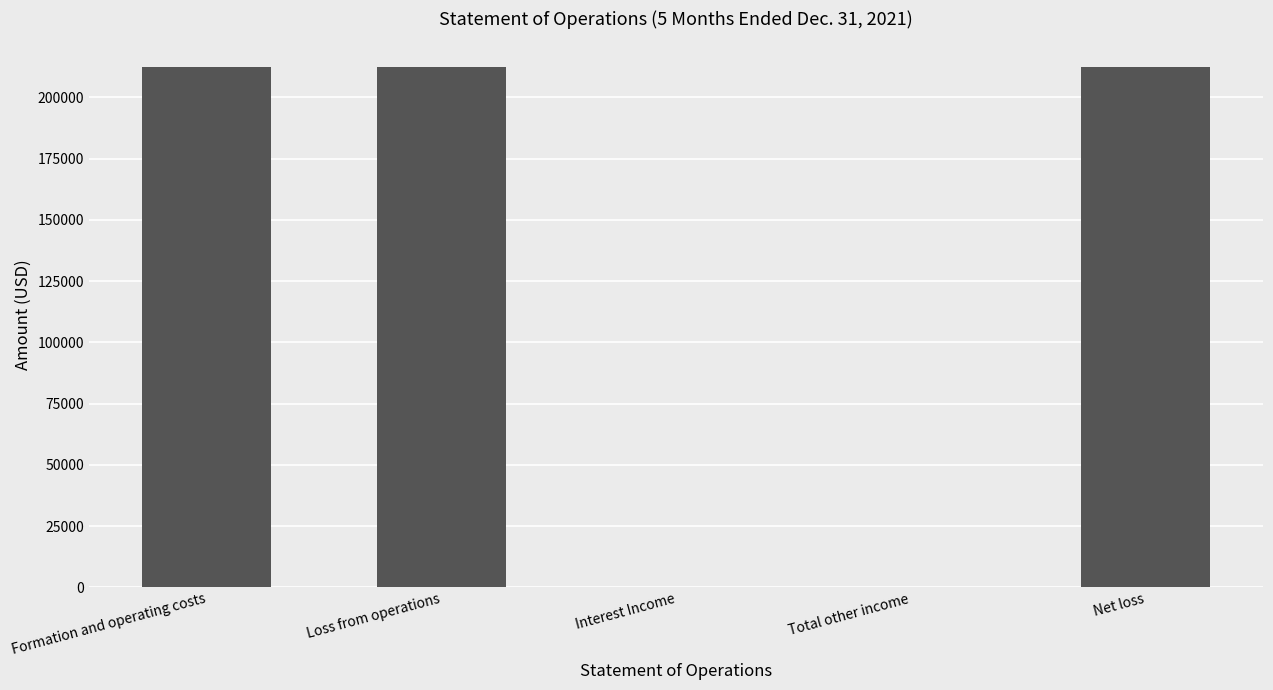

What is the maximum value shown in the chart?

212250